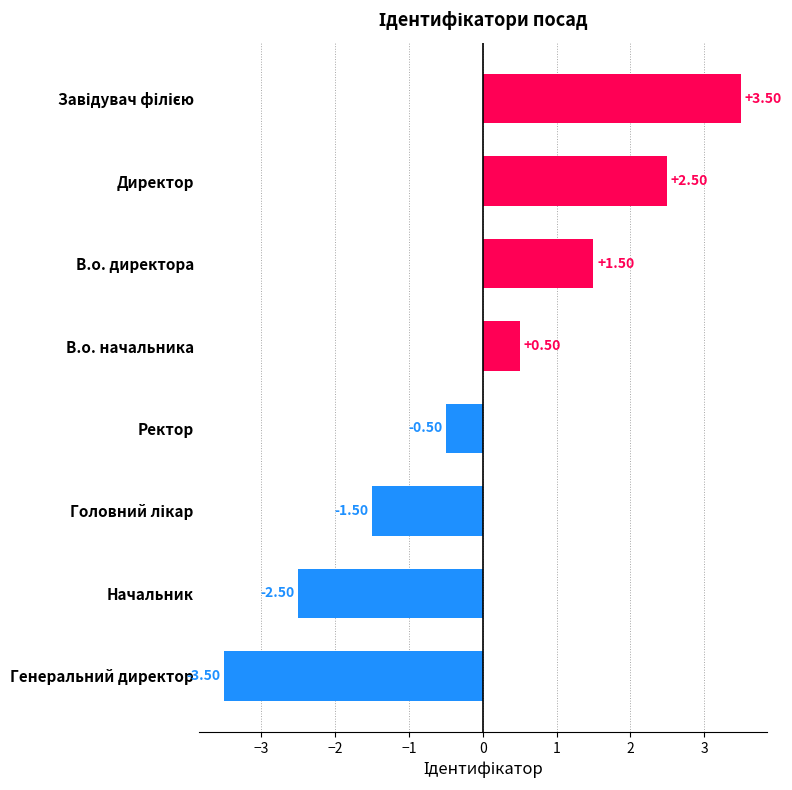

Where is the data nearest to the value 0?

Ректор